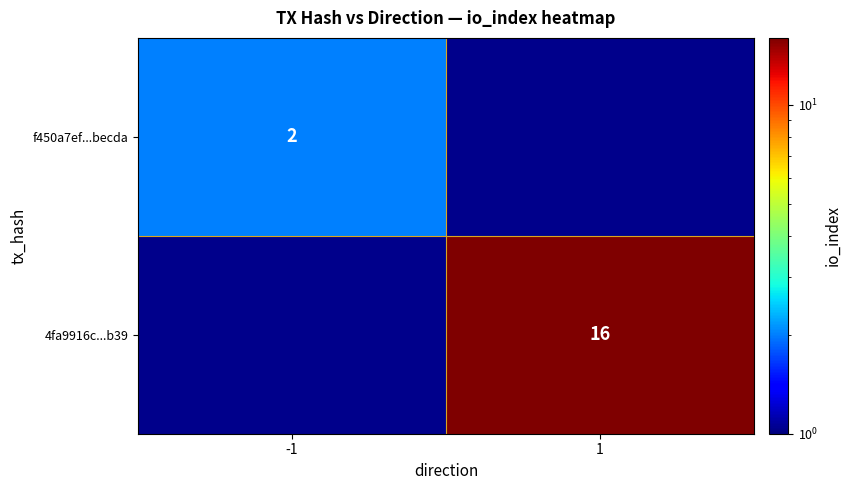

Is it true that 4fa9916c...b39 equals 16 at 1?

True